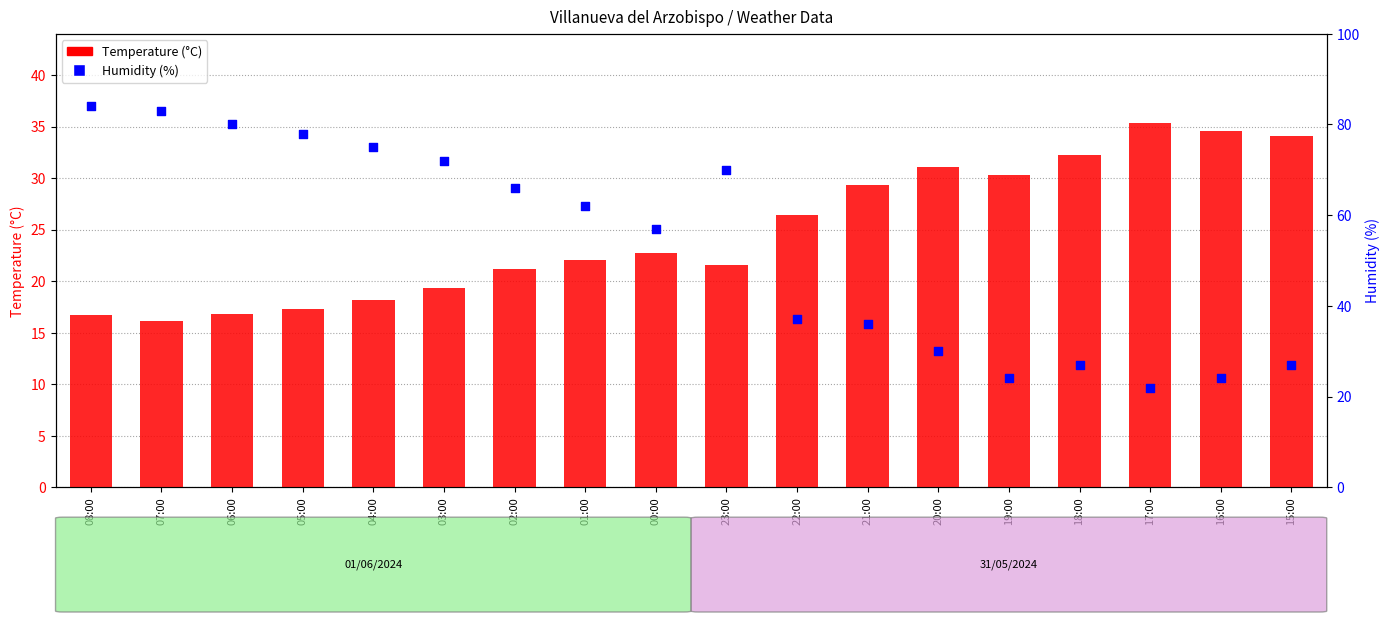

At how many categories does at least one series exceed 30?

18